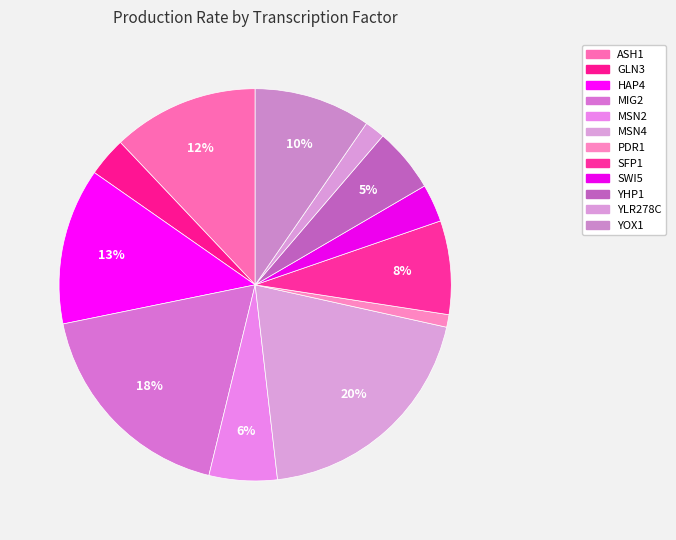

Does SFP1 represent more than half of the total?

No